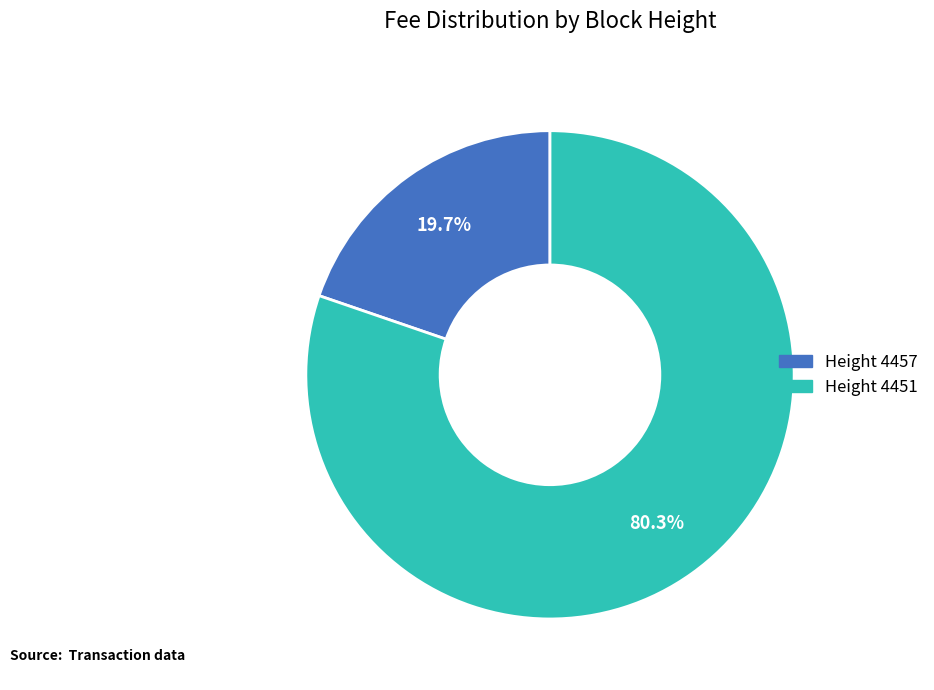

Count the number of slices in the pie.

2